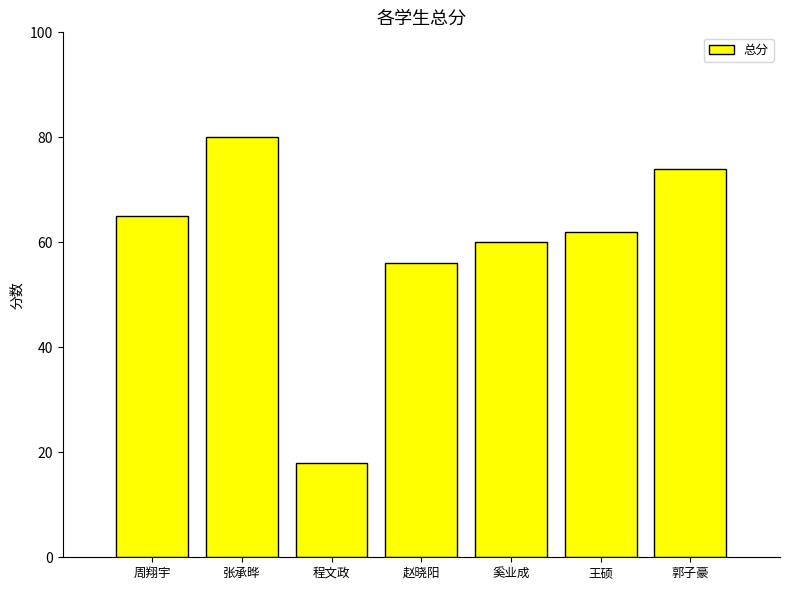

Which label corresponds to the largest value in the chart?

张承晔